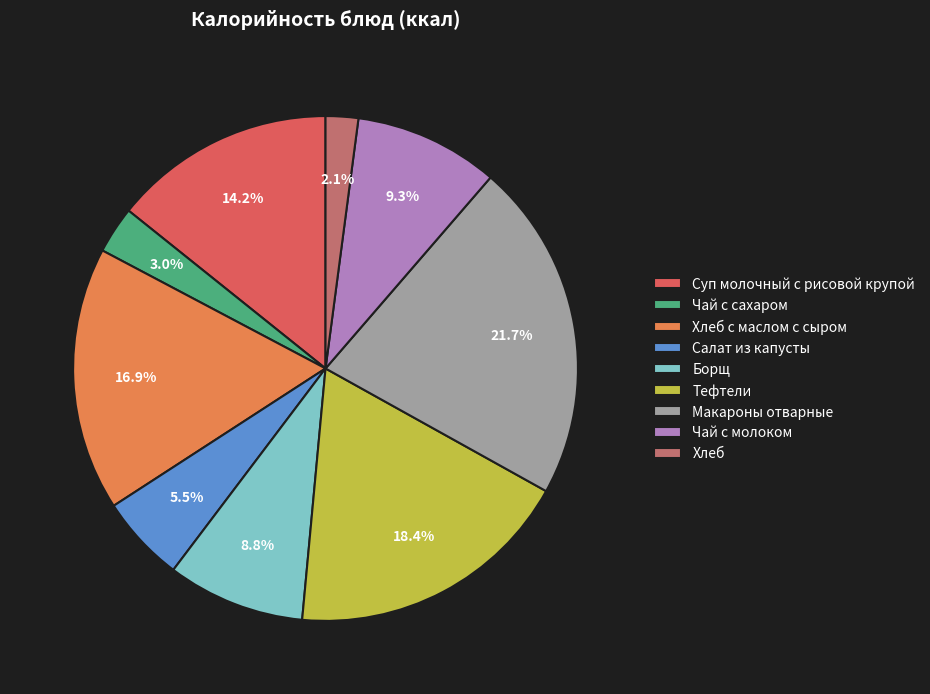

Count the number of slices in the pie.

9